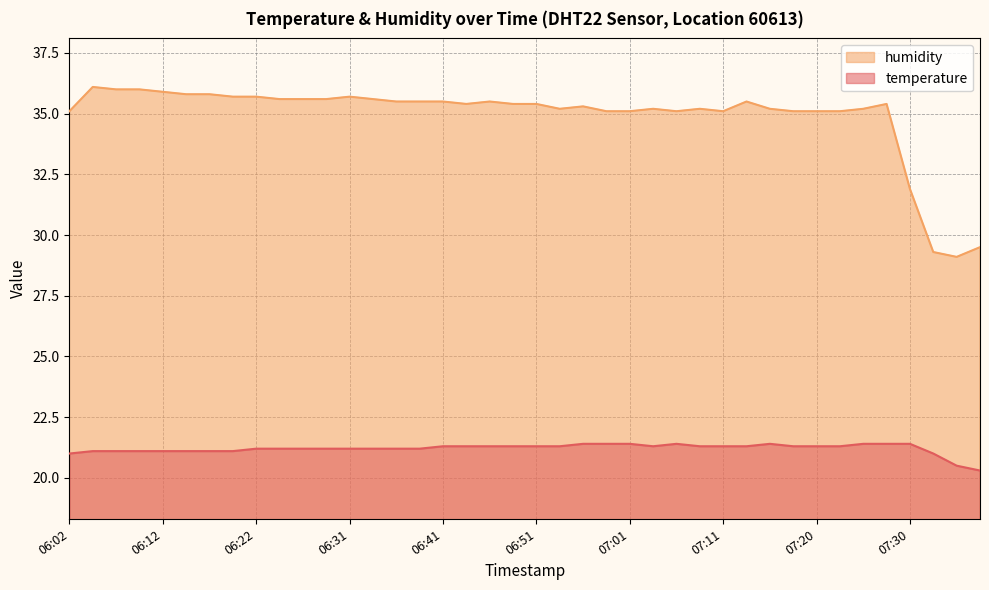

Which has a higher value, 07:20 or 06:44?

07:20